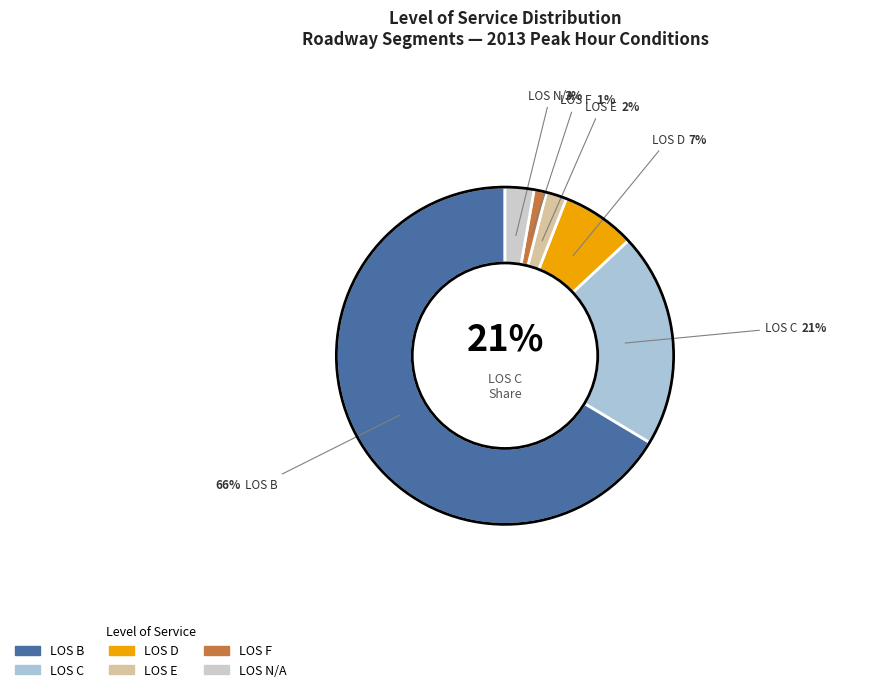

What is the smallest slice in the pie chart?

F